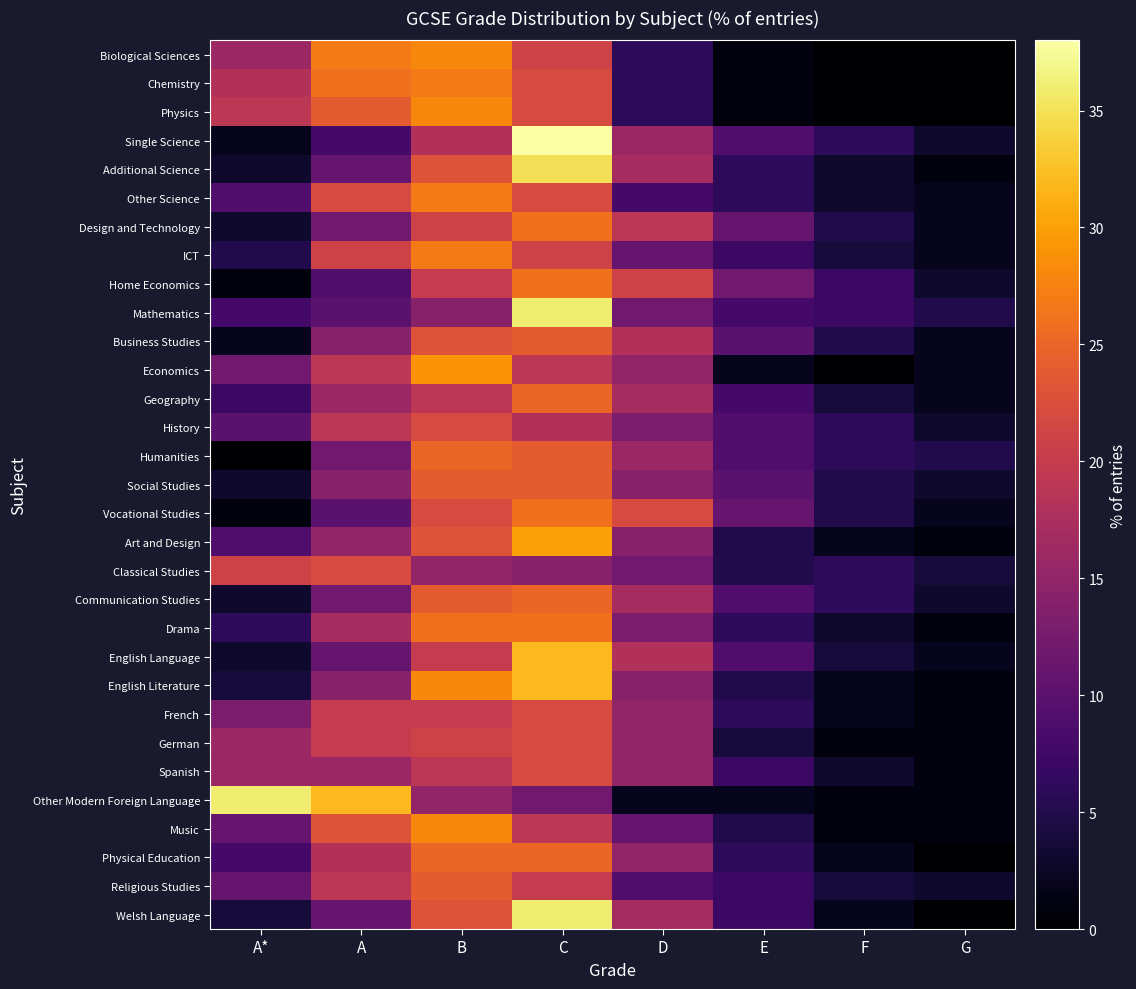

List the series in order of their peak value, lowest first.

History, Classical Studies, French, German, Spanish, Business Studies, Social Studies, Religious Studies, Geography, Humanities, Communication Studies, Physical Education, Design and Technology, Home Economics, Vocational Studies, Drama, Chemistry, Other Science, ICT, Biological Sciences, Physics, Music, Economics, Art and Design, English Language, English Literature, Additional Science, Mathematics, Other Modern Foreign Language, Welsh Language, Single Science